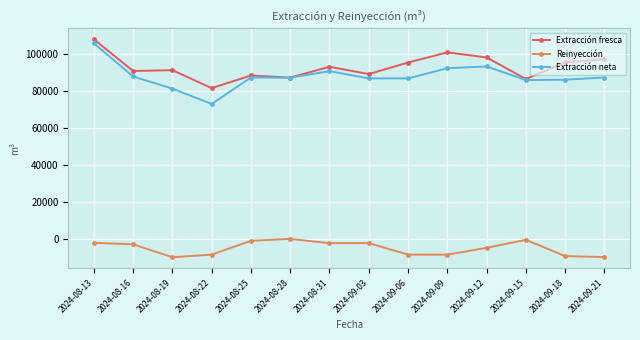

What is the sum of all Extracción fresca values?

1305720.0